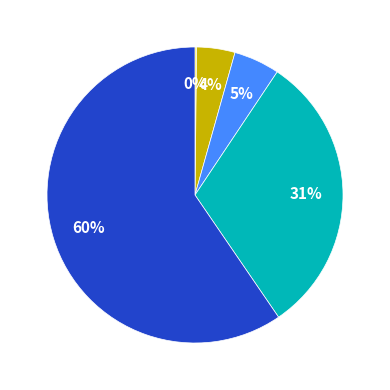

Is there any slice that represents more than half of the pie?

Yes